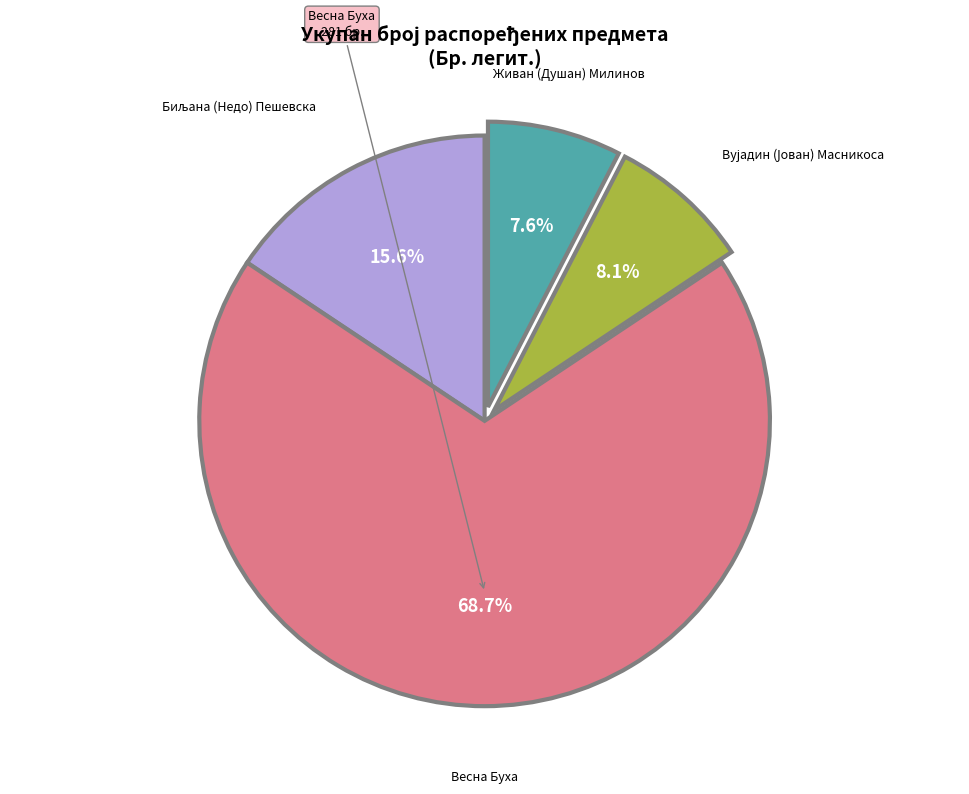

To the nearest percent, what is the average slice percentage?

25%